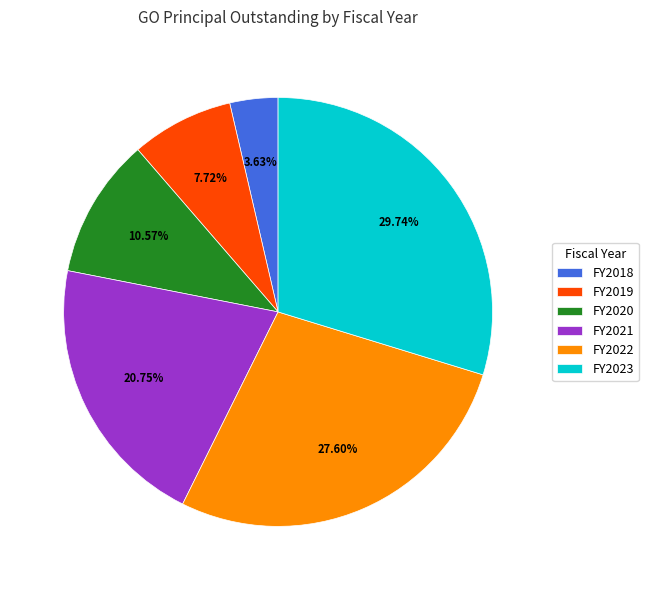

Is the sum of FY2020 and FY2018 greater than half?

No